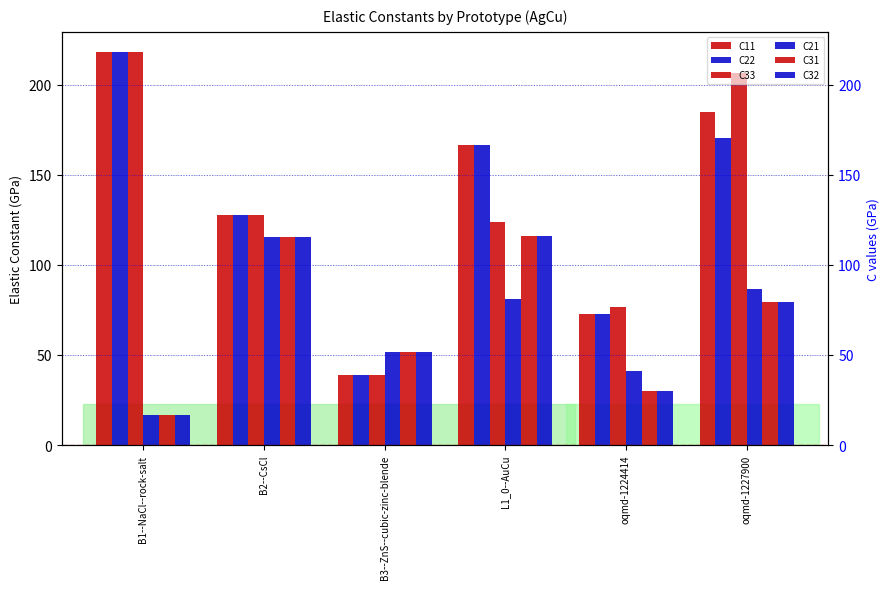

At which label is C31 closest to 66?

oqmd-1227900